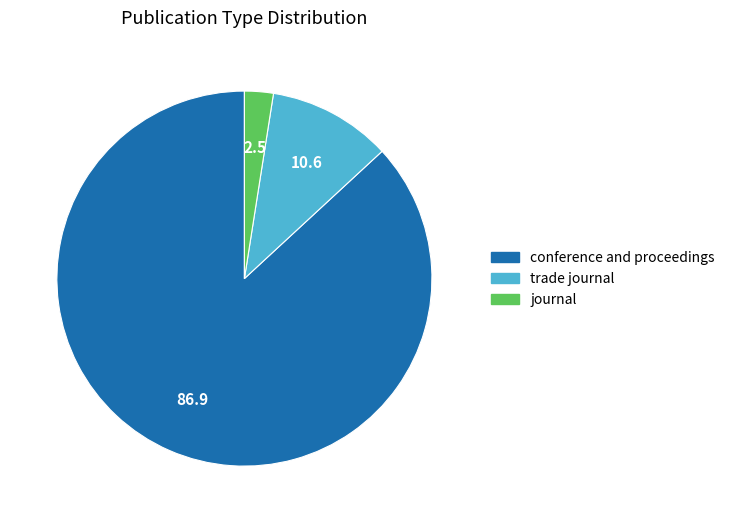

What is the largest slice in the pie chart?

conference and proceedings